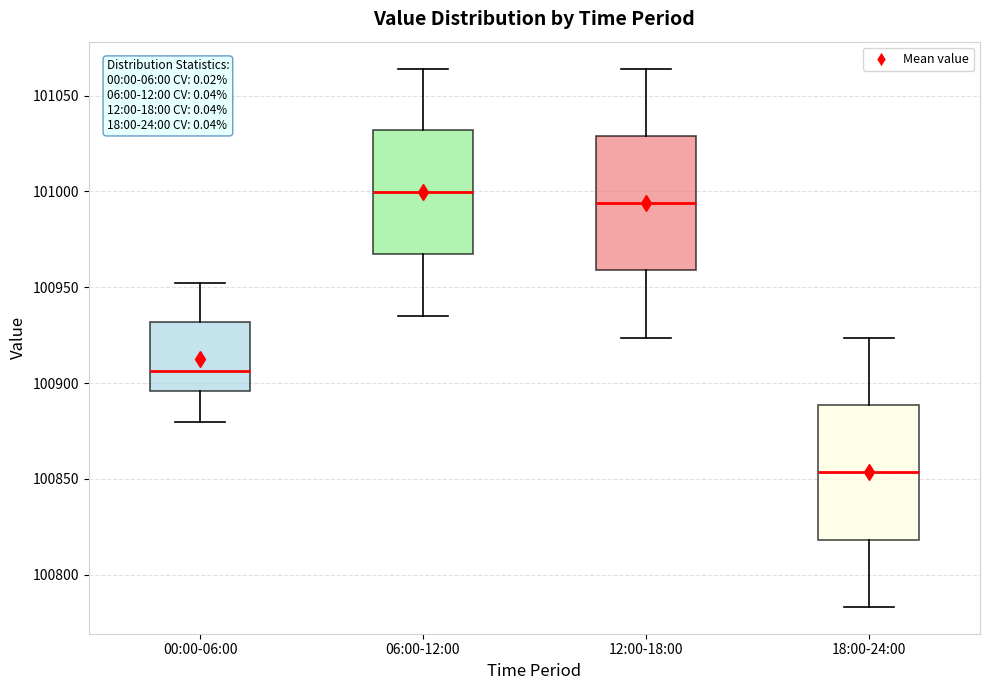

Where does the upper whisker of the box for 06:00-12:00 end on the y-axis? The values are not printed on the chart, so give them approximately, as read against the axis.

101065